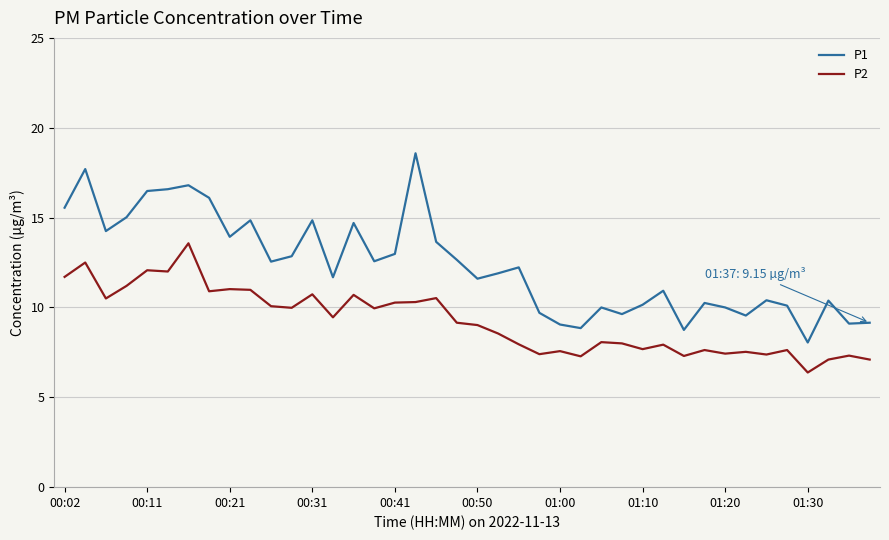

True or false: P2 and P1 intersect in this chart.

False